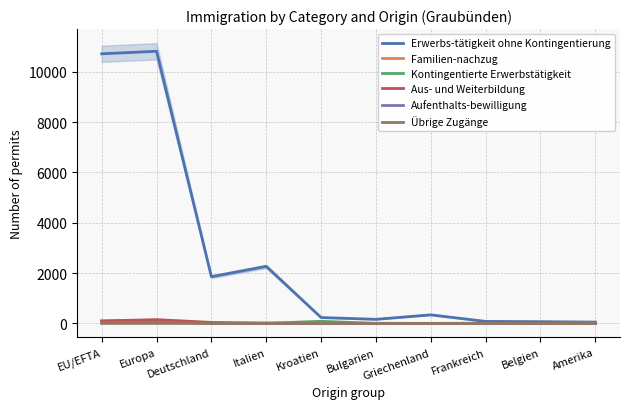

Is the value of Familien-nachzug at Belgien greater than the value of Kontingentierte Erwerbstätigkeit at Deutschland?

No